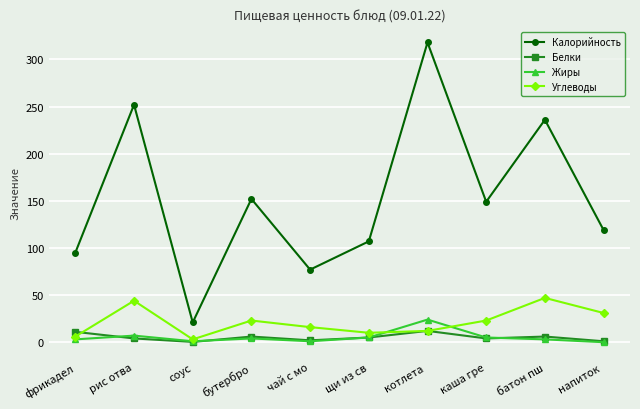

Is it true that Углеводы equals 23.0 at каша гре?

True